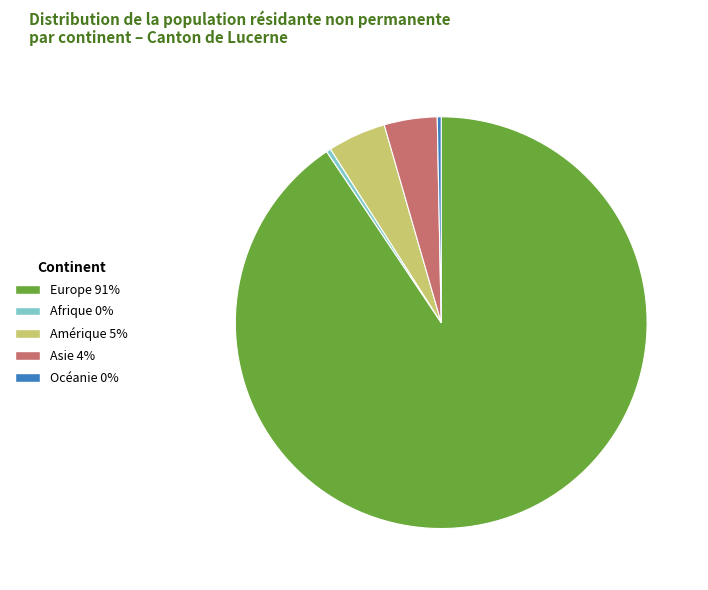

Approximately how many times larger is the value at Afrique compared to Amérique?

0.1